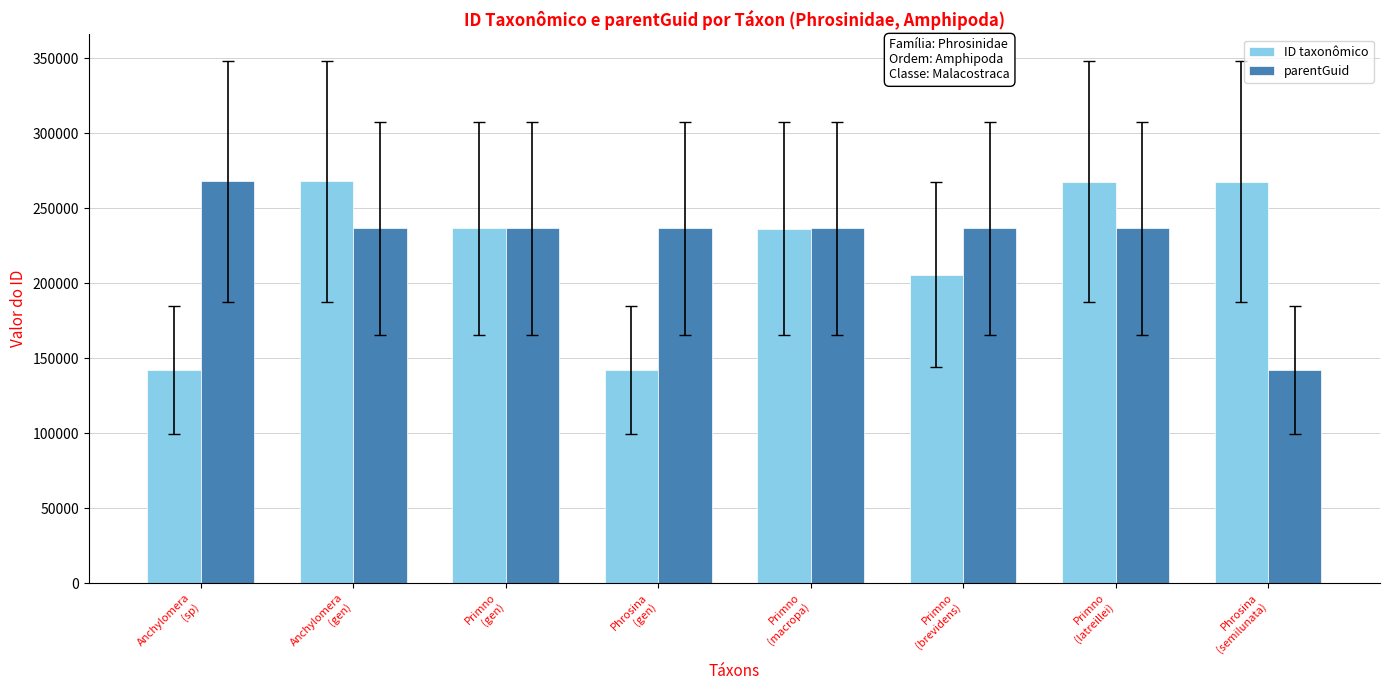

Rank the series by their average value, from highest to lowest.

parentGuid, ID taxonômico